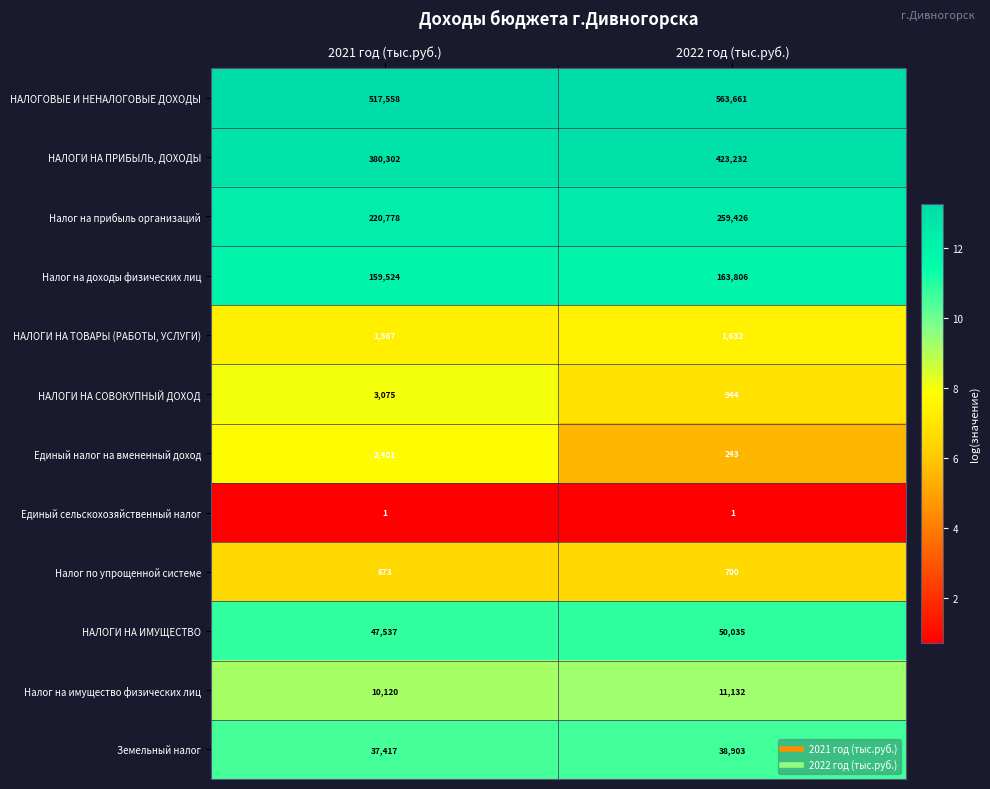

Between 2021 год (тыс.руб.) and 2022 год (тыс.руб.), which series saw the biggest shift?

НАЛОГОВЫЕ И НЕНАЛОГОВЫЕ ДОХОДЫ